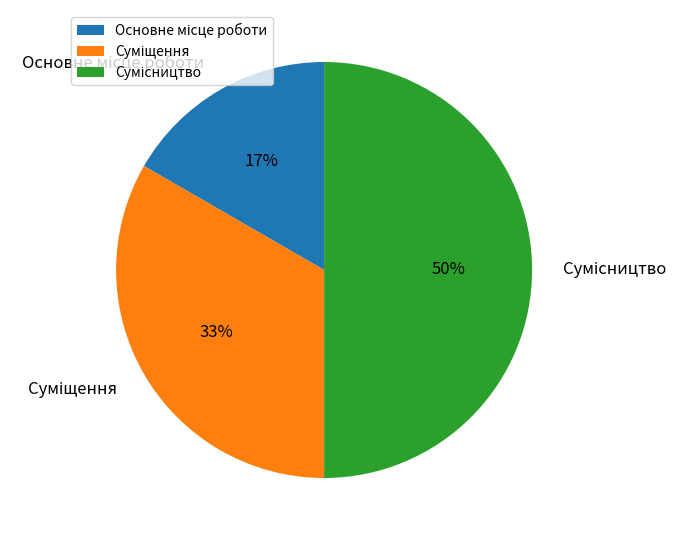

To the nearest percent, what is the average slice percentage?

33%